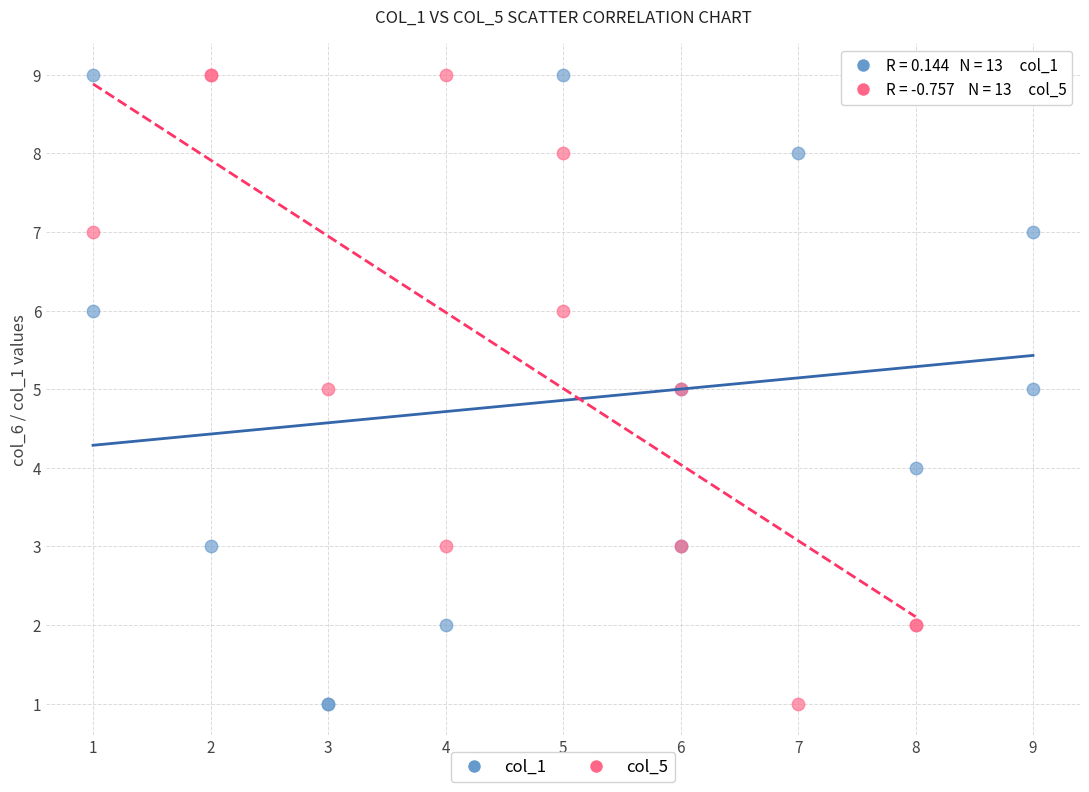

What are all the series names shown in the legend?

col_1, col_5